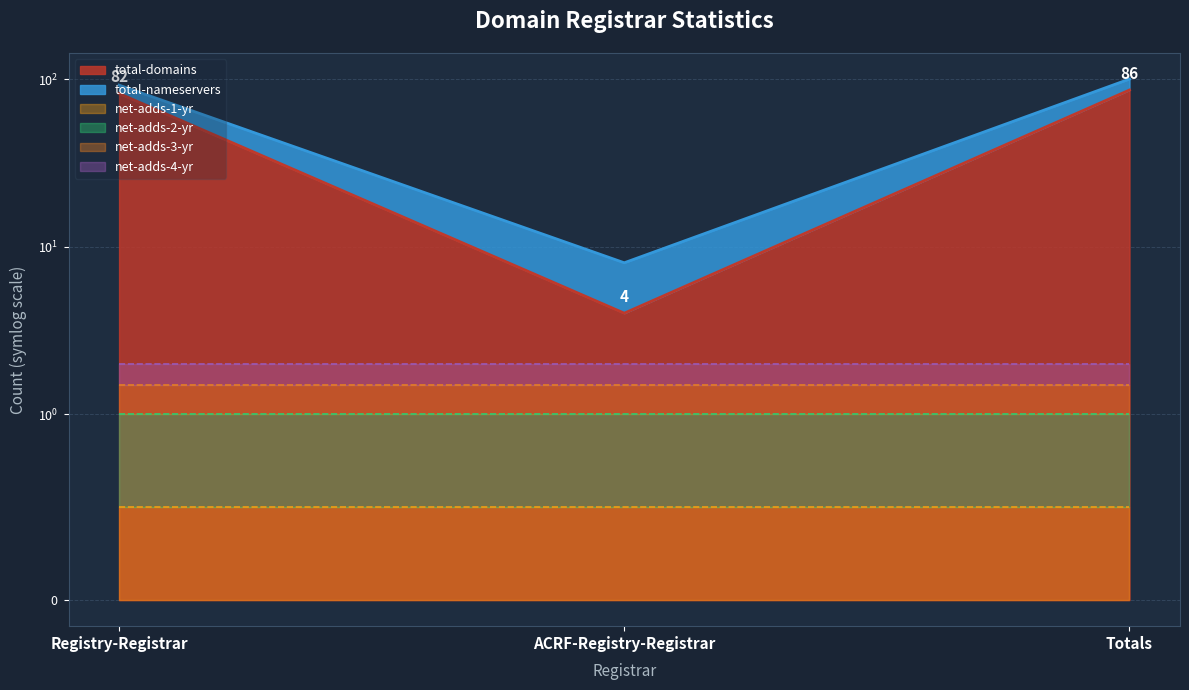

What is the label of the 1st point from the right?

Totals